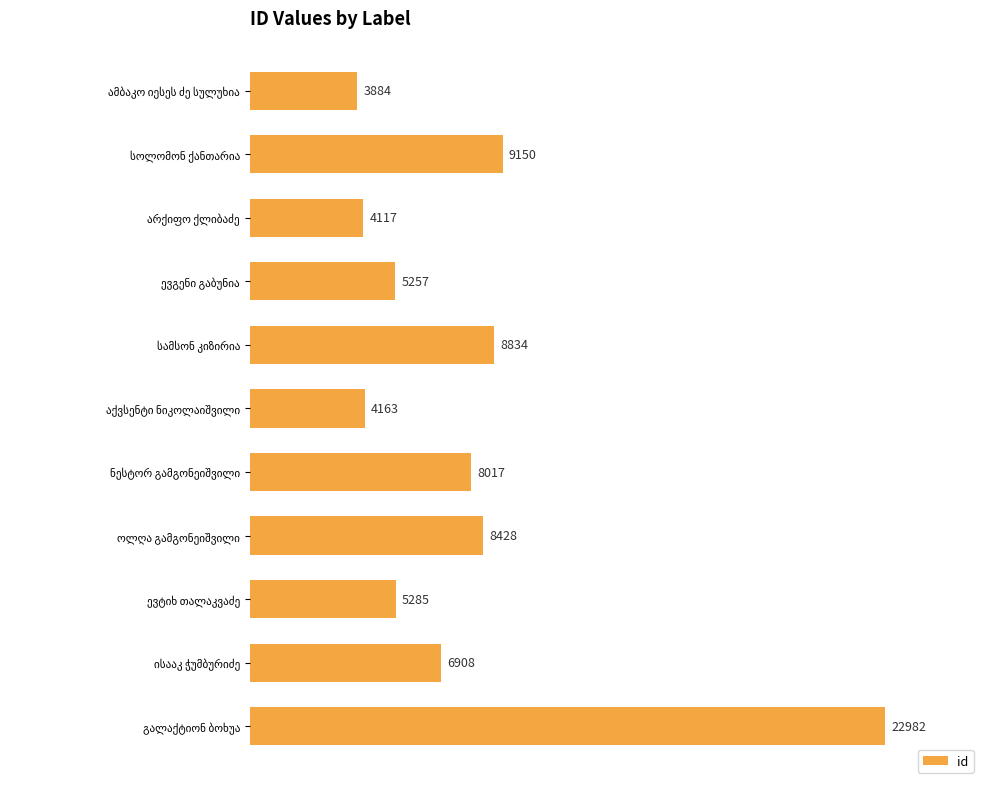

What is the difference between the maximum and minimum values?

19098